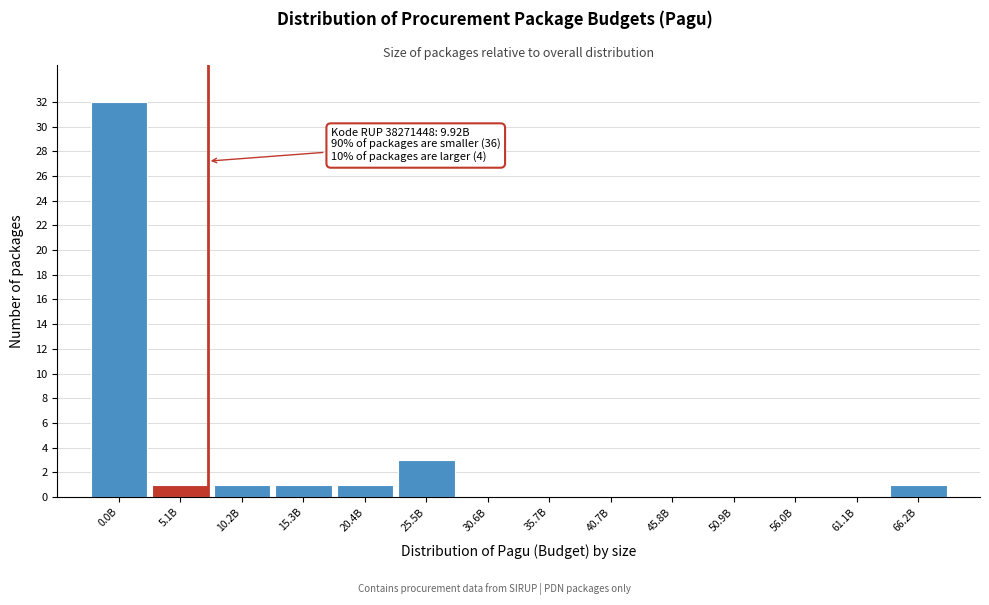

Reading left to right, extract all data points from this chart.

0.0B=32	5.1B=1	10.2B=1	15.3B=1	20.4B=1	25.5B=3	30.6B=0	35.7B=0	40.7B=0	45.8B=0	50.9B=0	56.0B=0	61.1B=0	66.2B=1